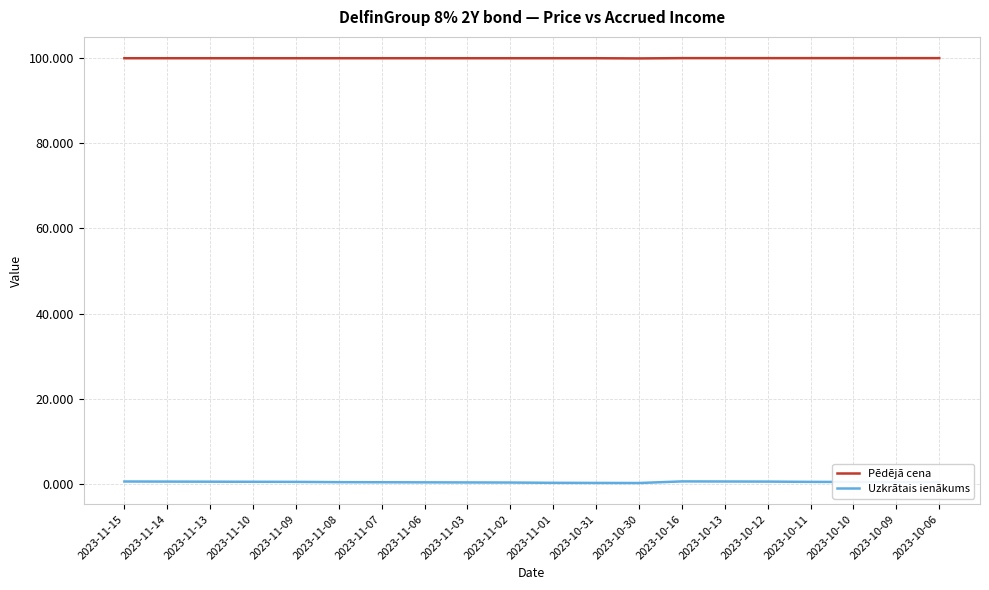

List the series in order of their peak value, highest first.

Pēdējā cena, Uzkrātais ienākums